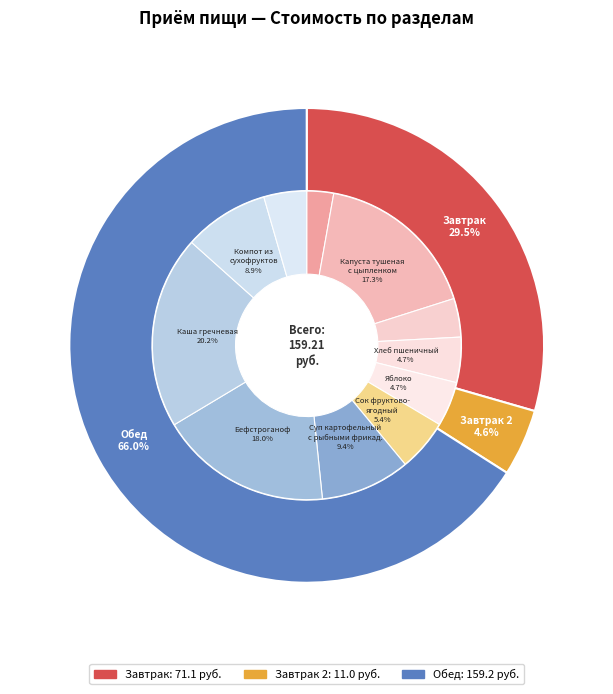

Is there any slice that represents more than half of the pie?

Yes